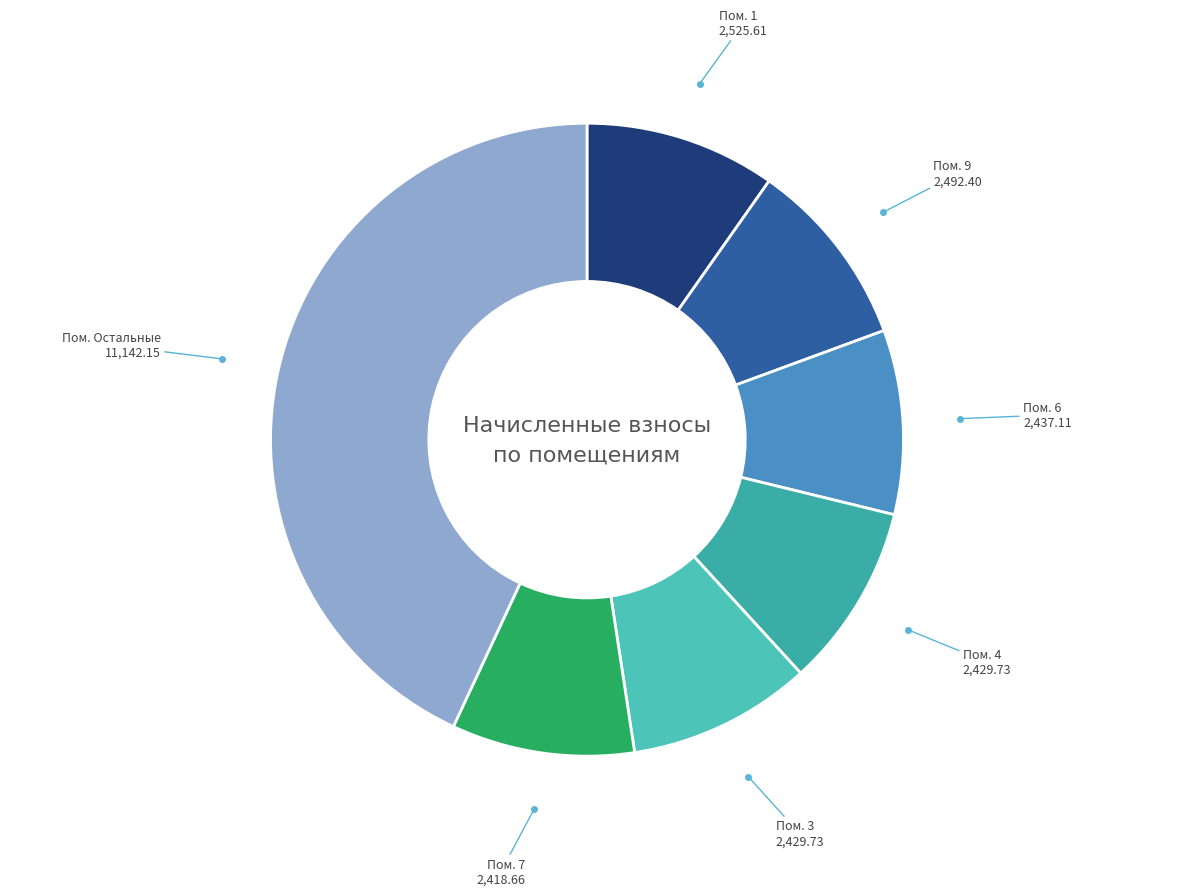

How many segments does this pie chart have?

7